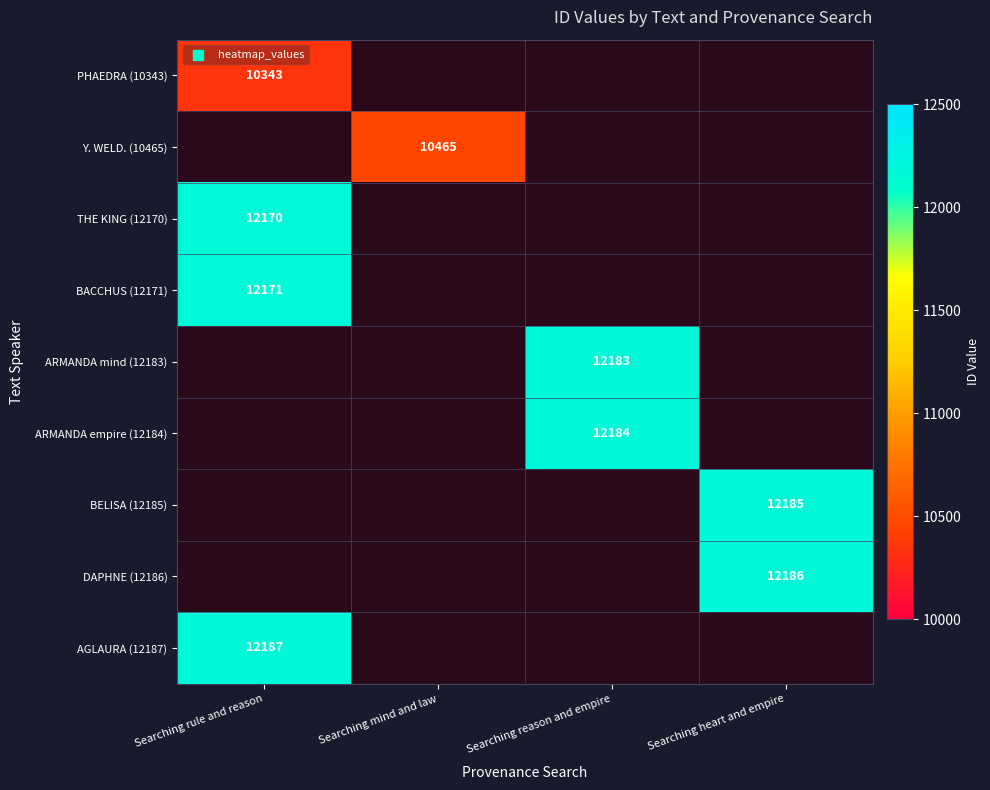

The value of Y. WELD. (10465) at Searching mind and law is 7156. True or false?

False